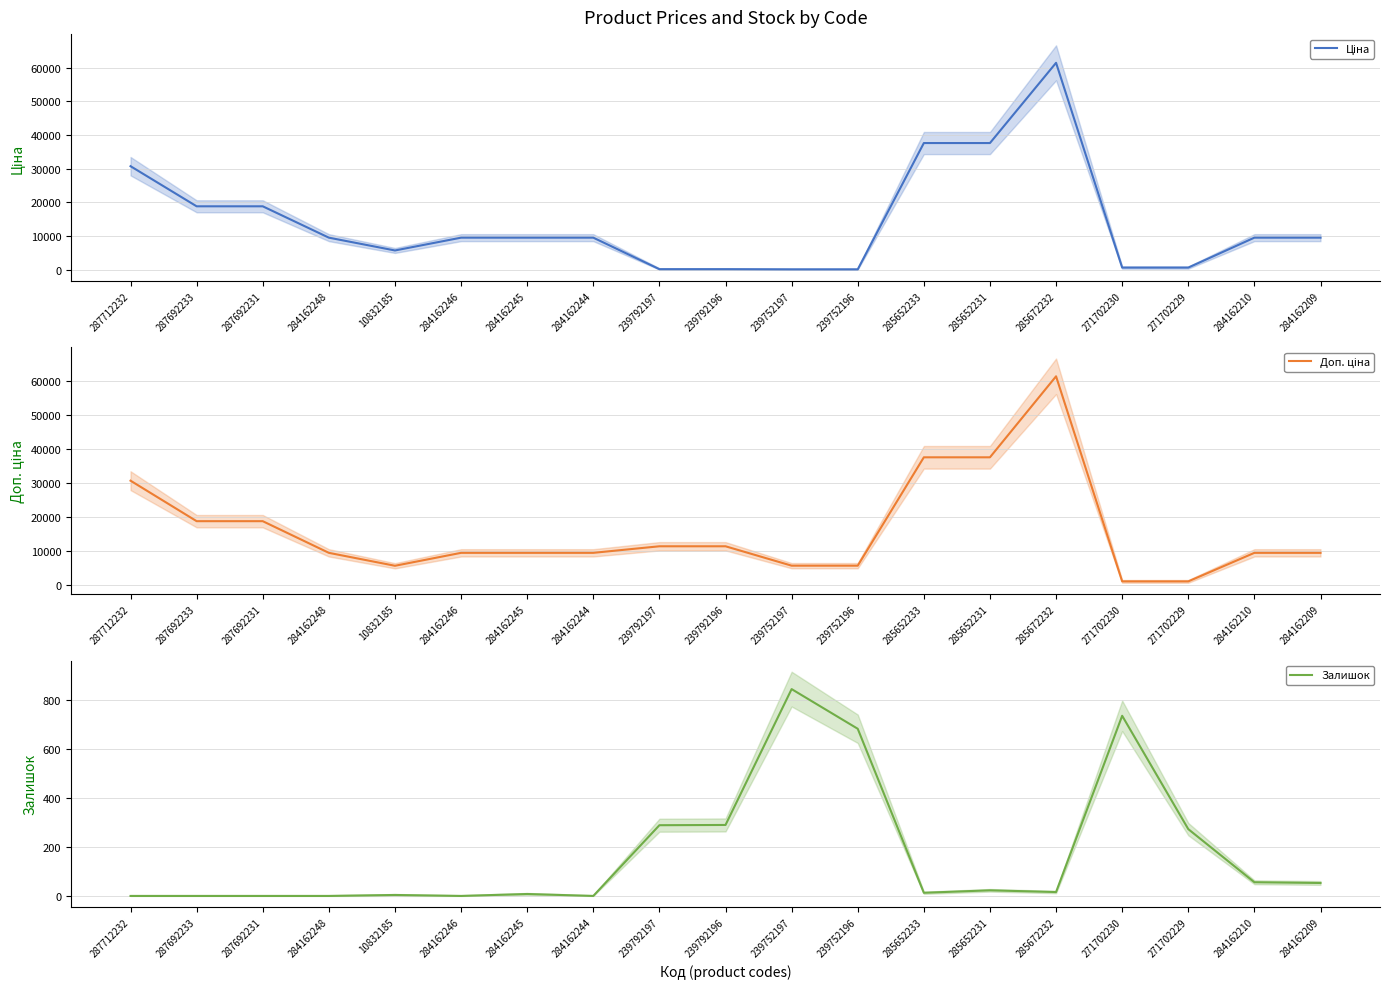

What is the value of the Доп. ціна point at the 12th from the left?

5705.0